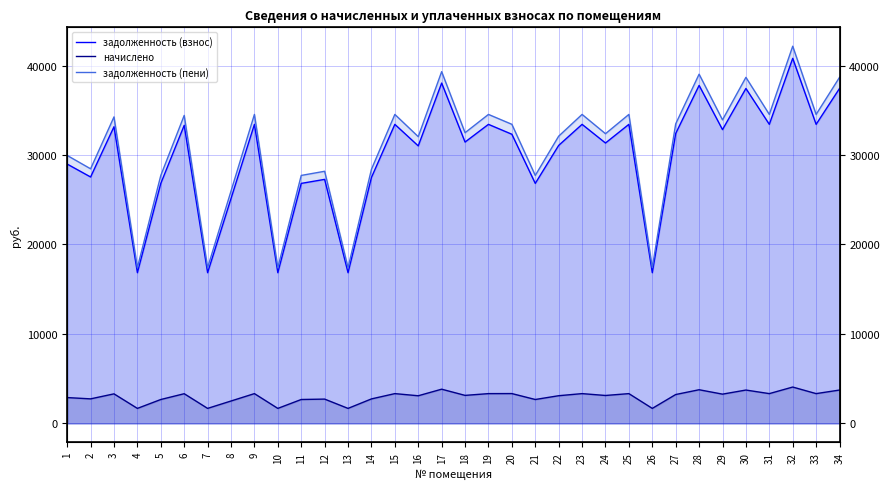

How many interior local peaks does the задолженность (пени) series have?

12